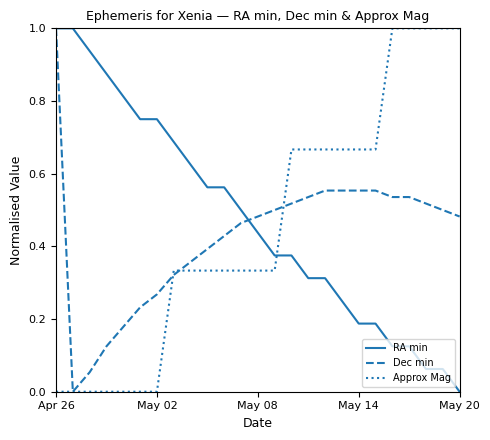

What is the greatest value displayed?

1.0